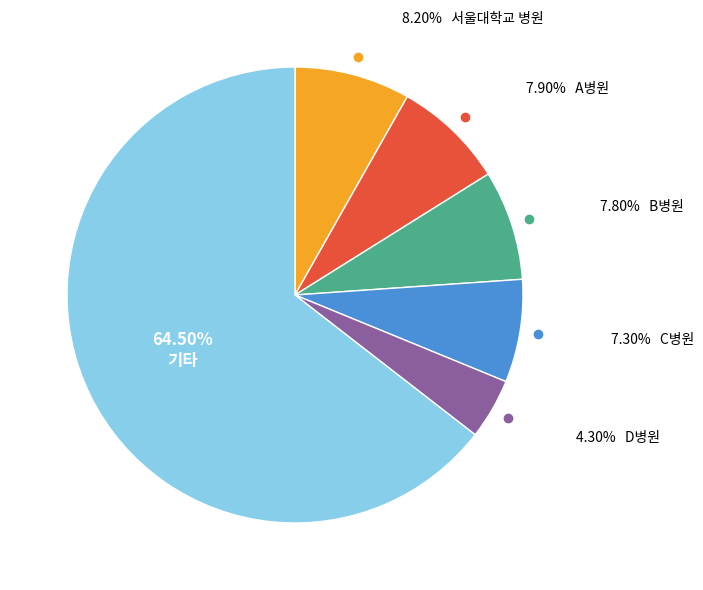

Is there any slice that represents more than half of the pie?

Yes